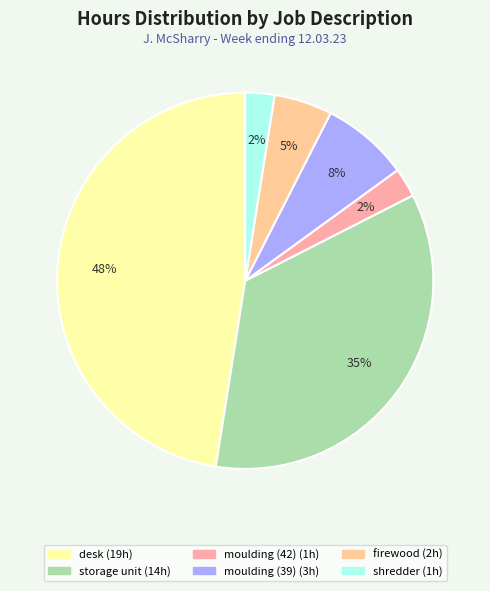

To the nearest percent, what is the average slice percentage?

17%